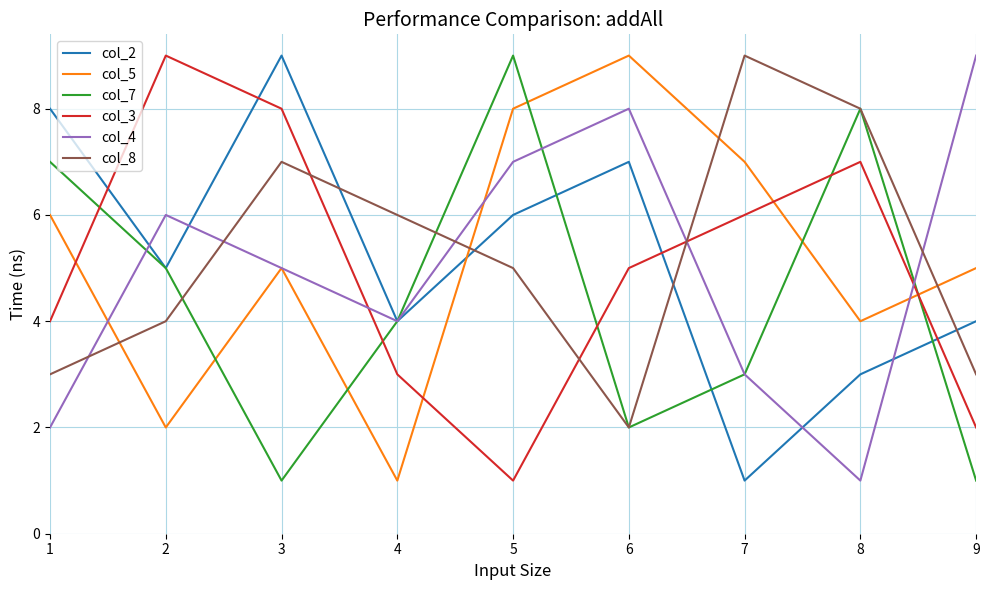

Reading right to left, what are all the values shown in this chart?

col_2: 4	3	1	7	6	4	9	5	8
col_5: 5	4	7	9	8	1	5	2	6
col_7: 1	8	3	2	9	4	1	5	7
col_3: 2	7	6	5	1	3	8	9	4
col_4: 9	1	3	8	7	4	5	6	2
col_8: 3	8	9	2	5	6	7	4	3